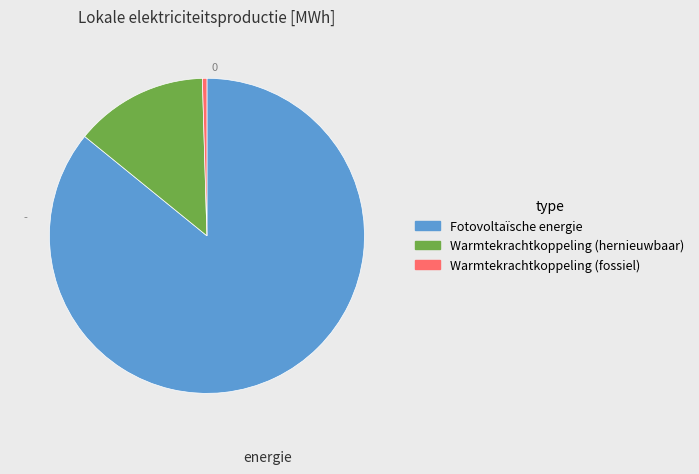

Which has a higher value, Fotovoltaïsche energie or Warmtekrachtkoppeling (fossiel)?

Fotovoltaïsche energie